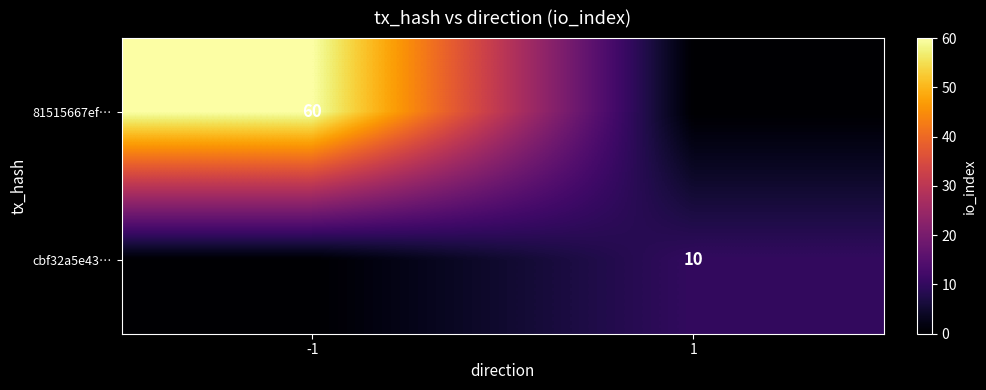

What is the maximum value shown in the chart?

60